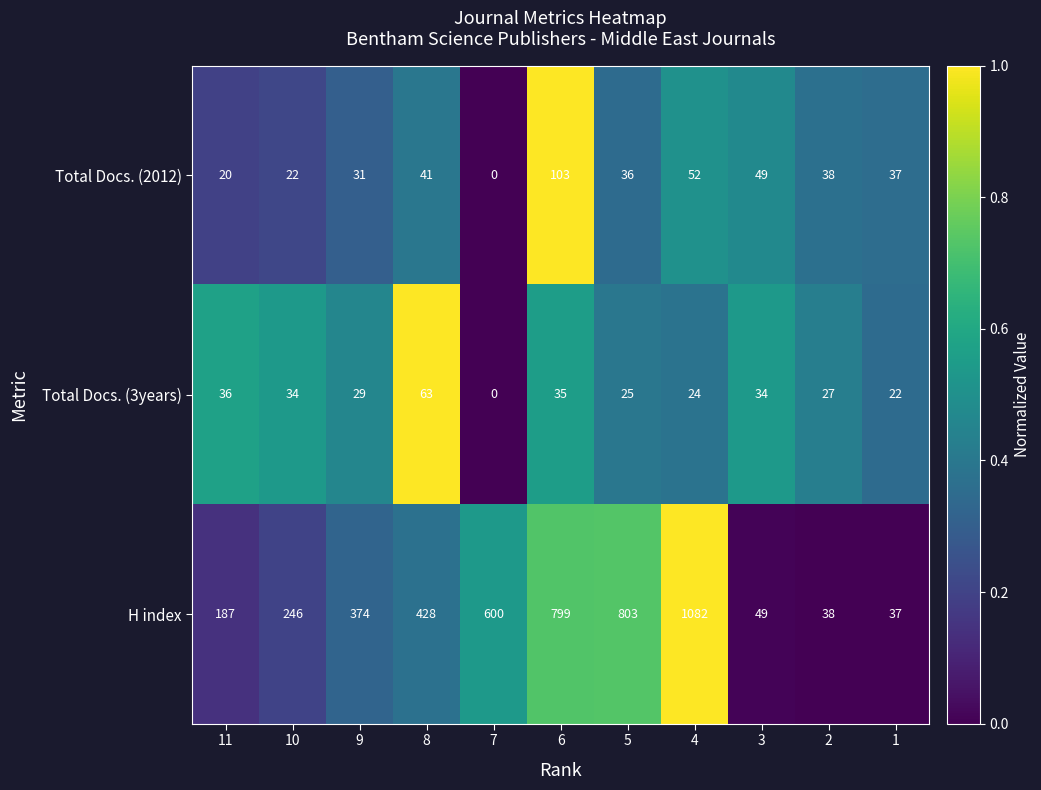

At which label is Total Docs. (3years) closest to 31?

9